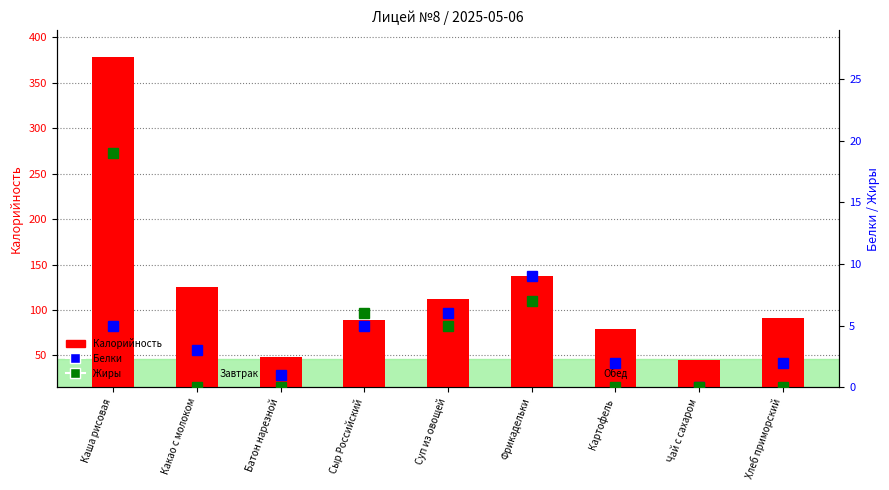

Reading left to right, what are all the values shown in this chart?

Калорийность: 378	125	48	89	112	137	79	45	91
Белки: 5	3	1	5	6	9	2	0	2
Жиры: 19	0	0	6	5	7	0	0	0